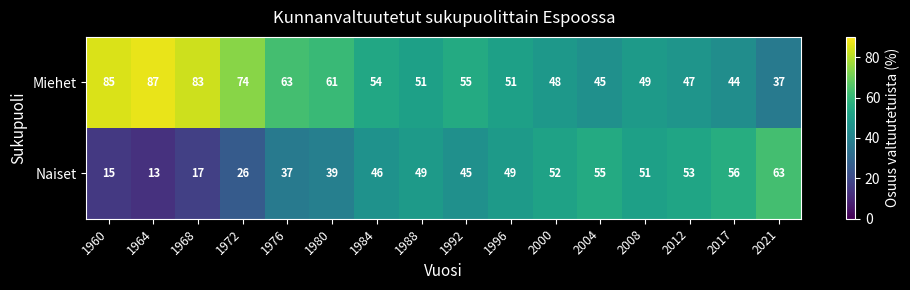

What is the difference between the highest and lowest values at 2012?

6